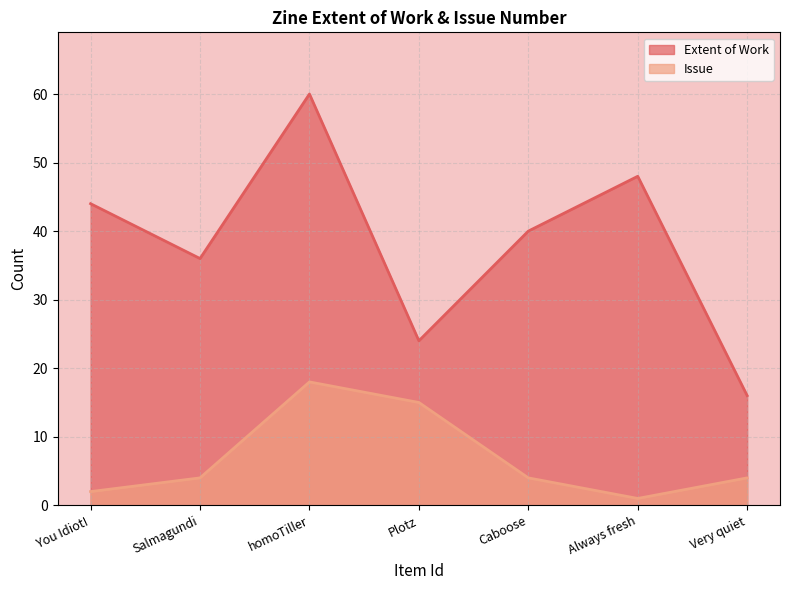

True or false: Issue and Extent of Work cross at least once.

False